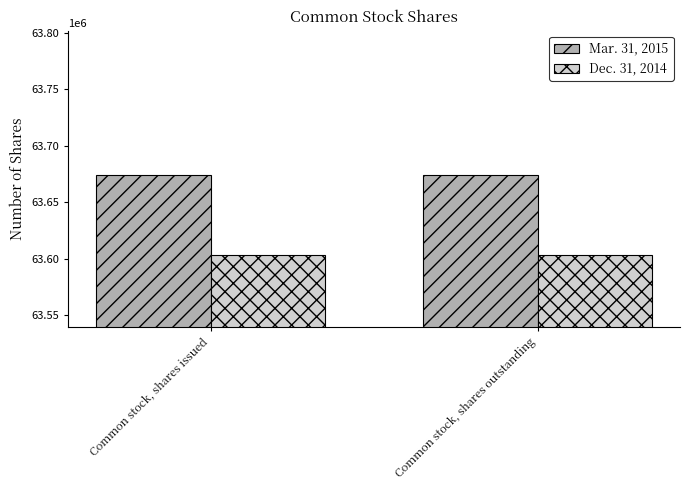

At Common stock, shares outstanding, list the series in order from smallest to largest.

Dec. 31, 2014, Mar. 31, 2015